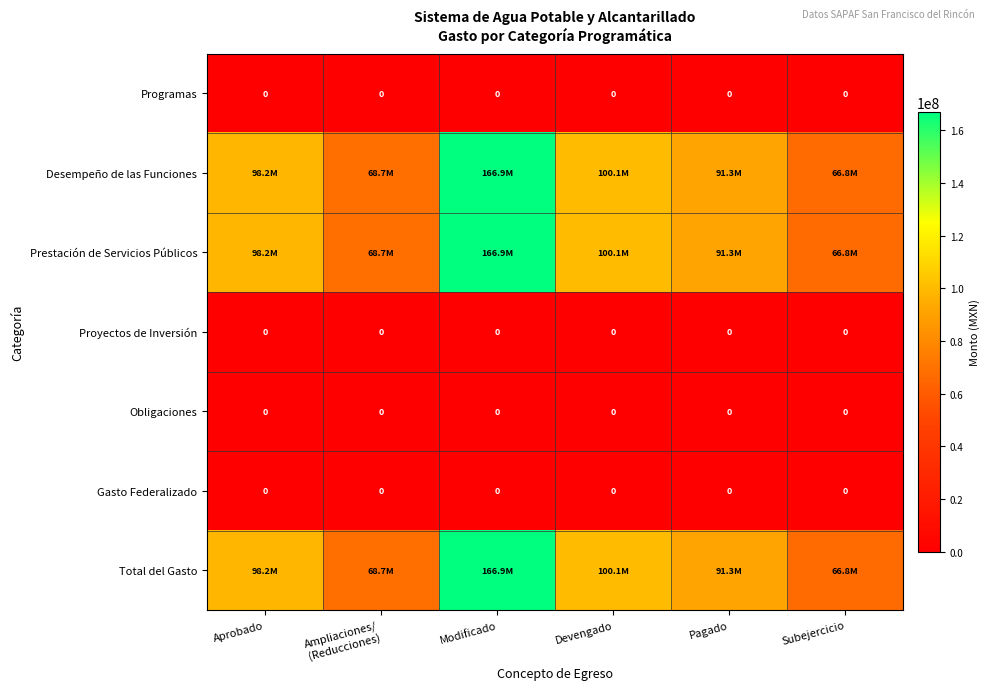

What is the greatest value displayed?

166931758.9